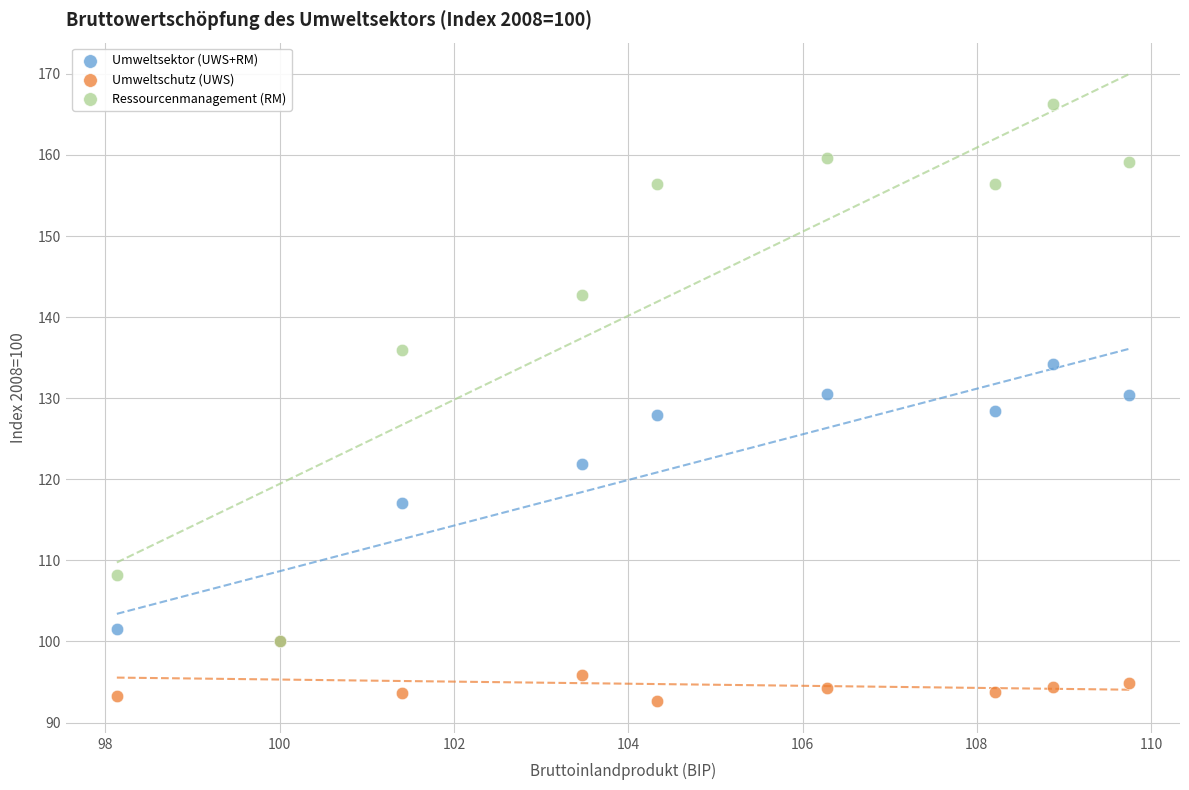

Which series contains the lowest Y value?

Umweltschutz (UWS)